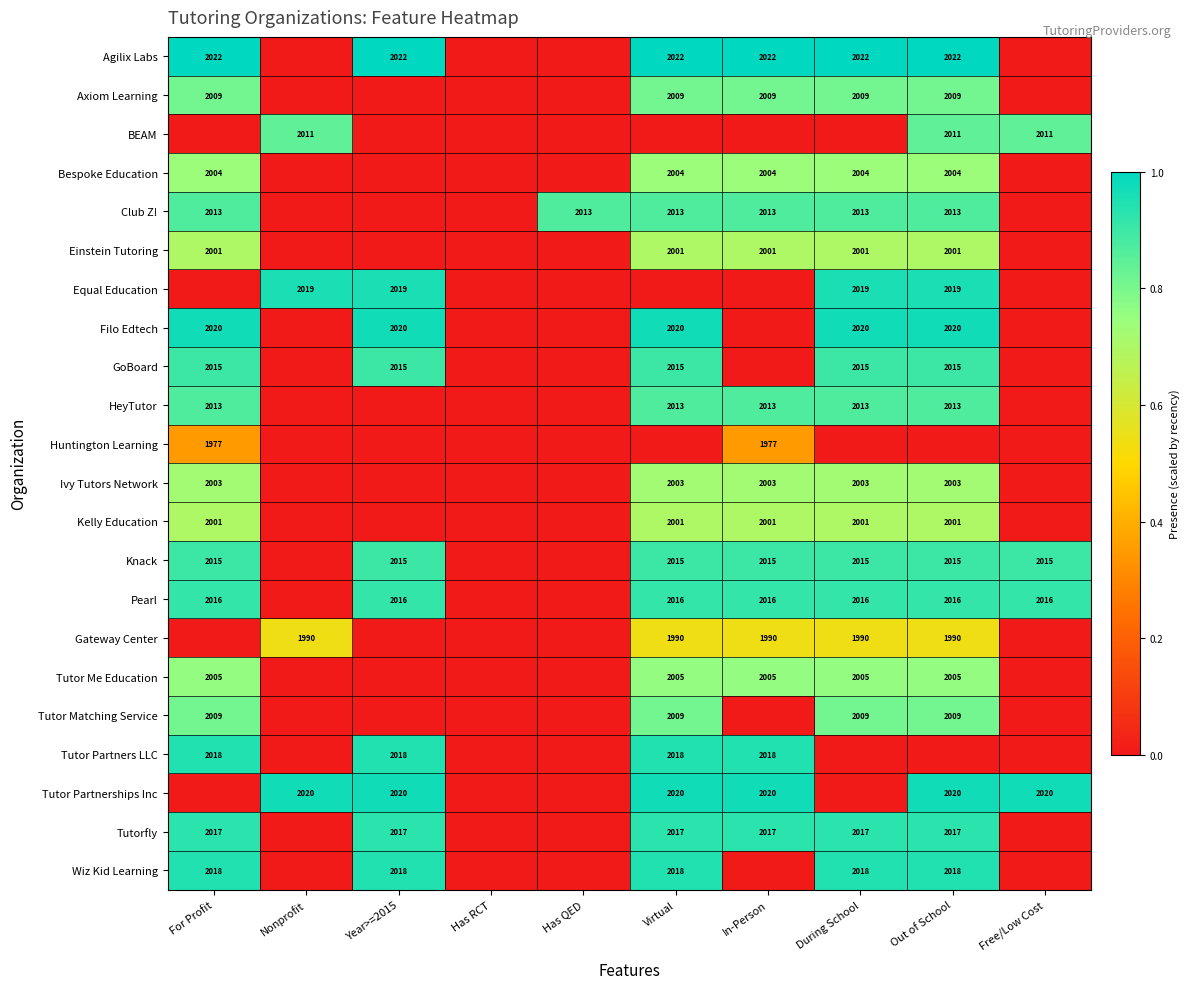

The Tutorfly series shows 2017 at Out of School. True or false?

True